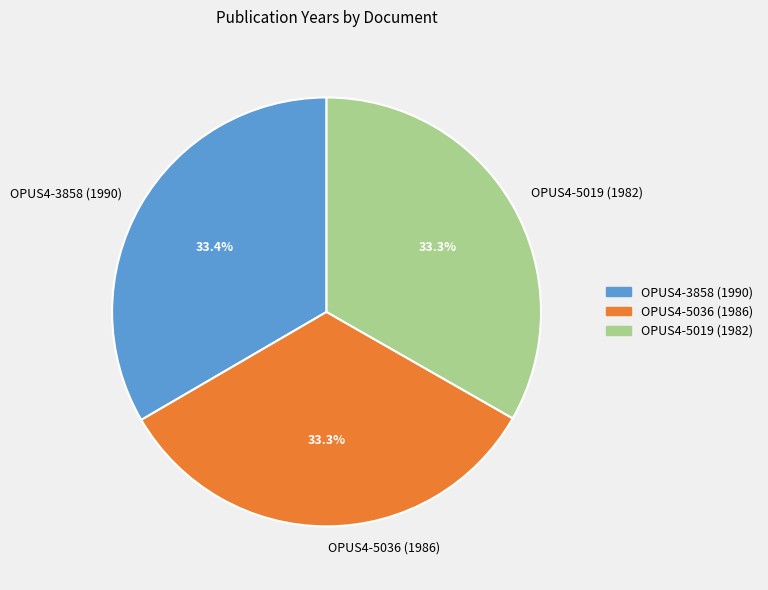

To the nearest percent, what is the combined percentage of OPUS4-5036 (1986) and OPUS4-5019 (1982)?

67%